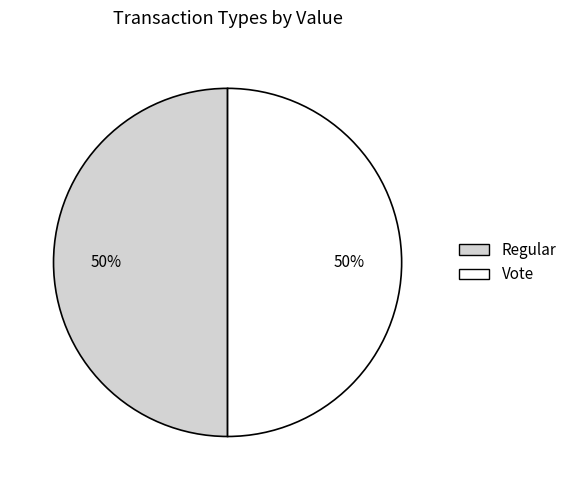

To the nearest percent, what is the combined percentage of Vote and Regular?

100%